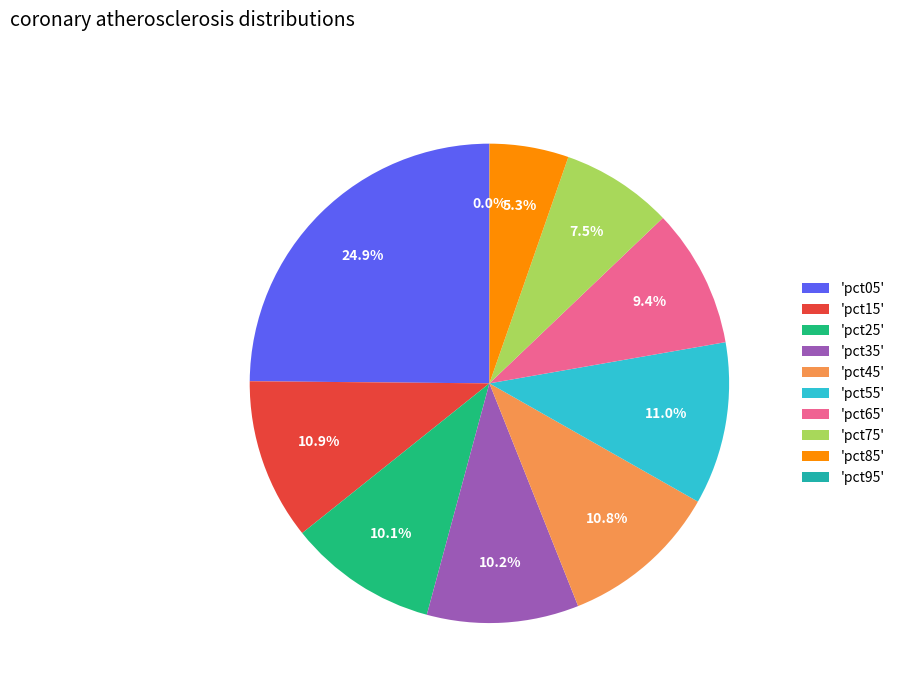

What is the largest slice in the pie chart?

'pct05'